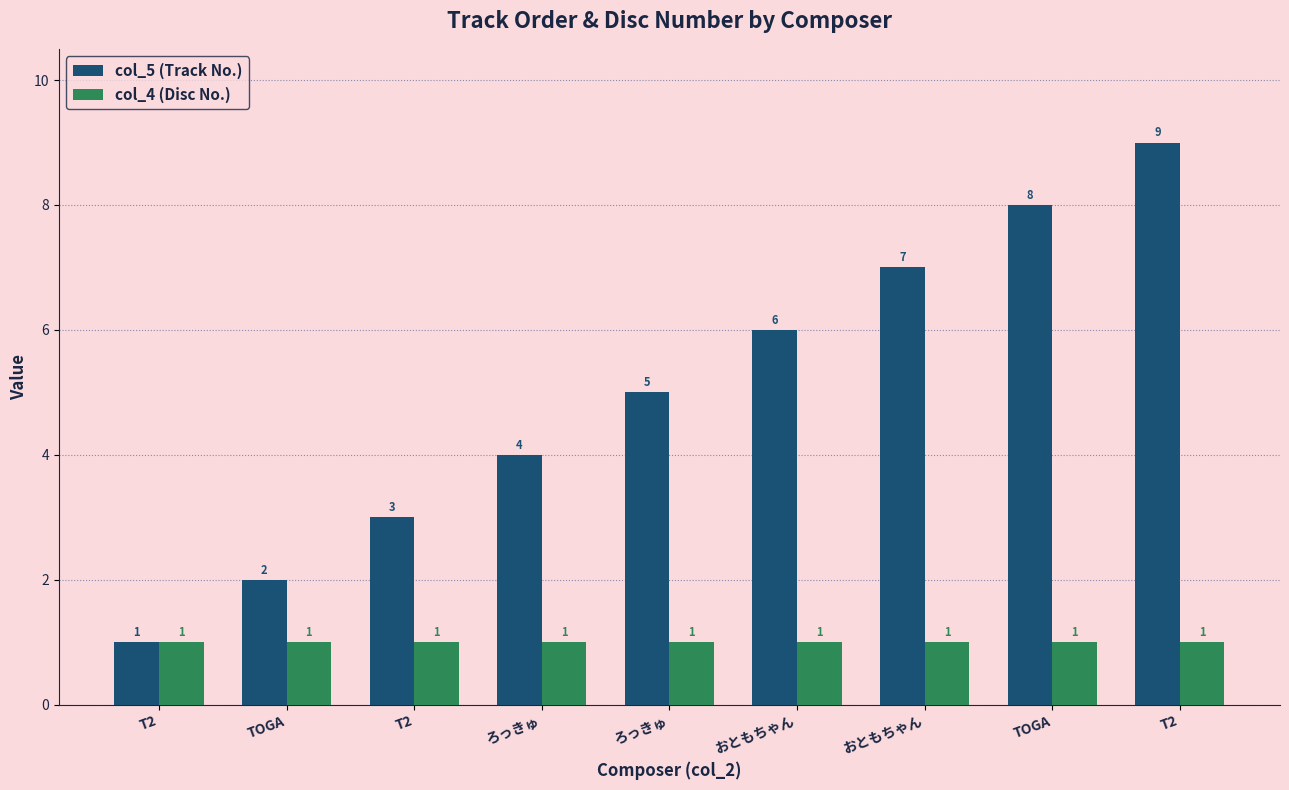

Where is col_5 (Track No.) nearest to the value 5?

ろっきゅ